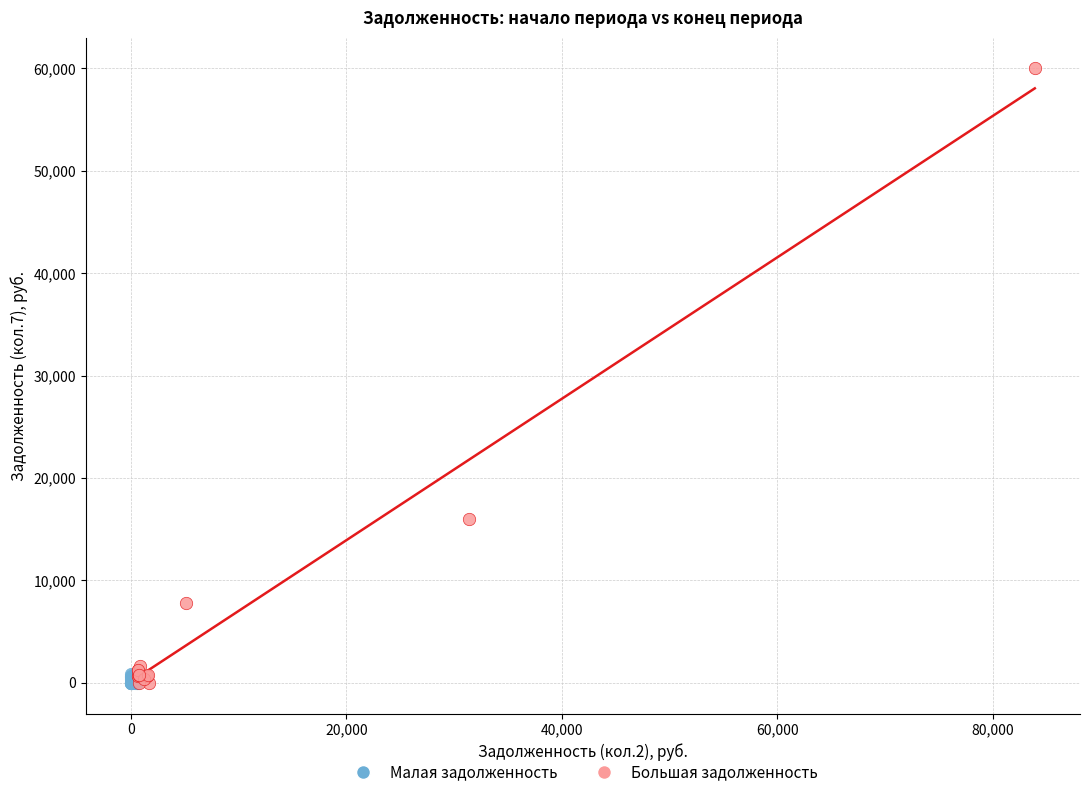

Which series contains the highest Y value?

Большая задолженность